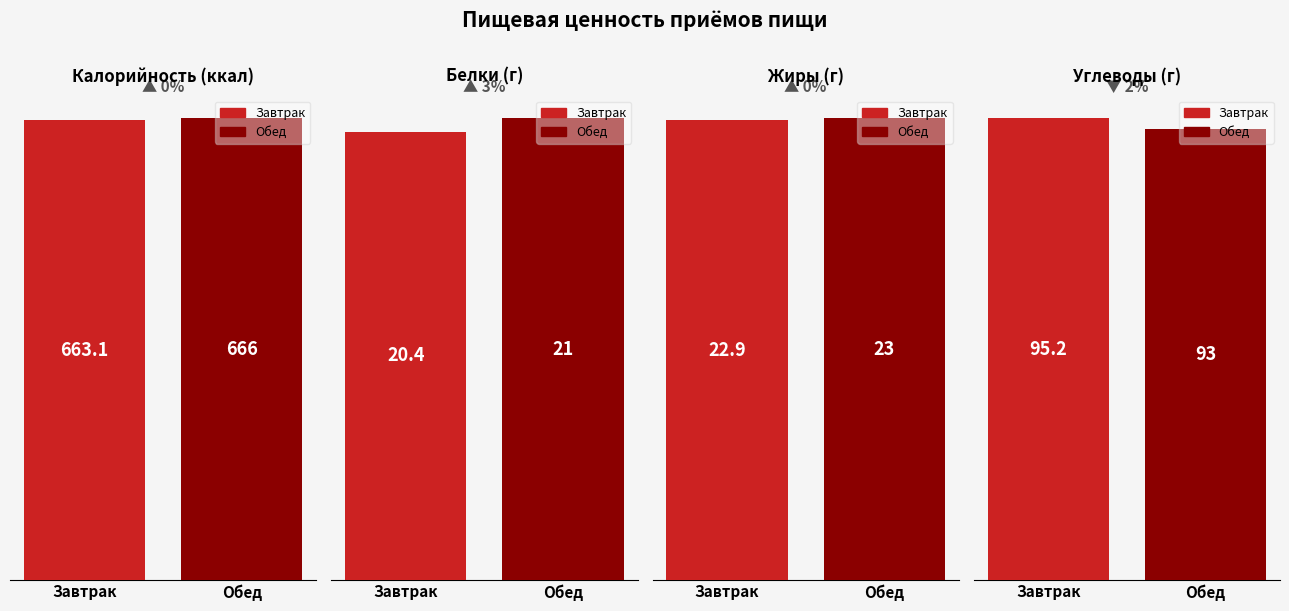

What is the sum of the Калорийность values at Завтрак and Обед?

1329.1